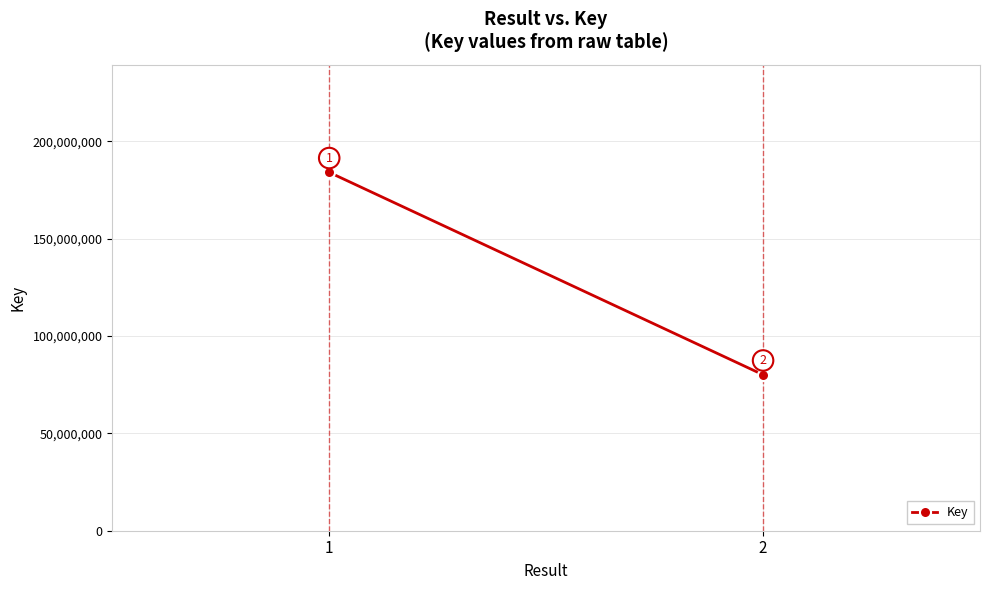

Is this an area chart (filled region under the line)?

No